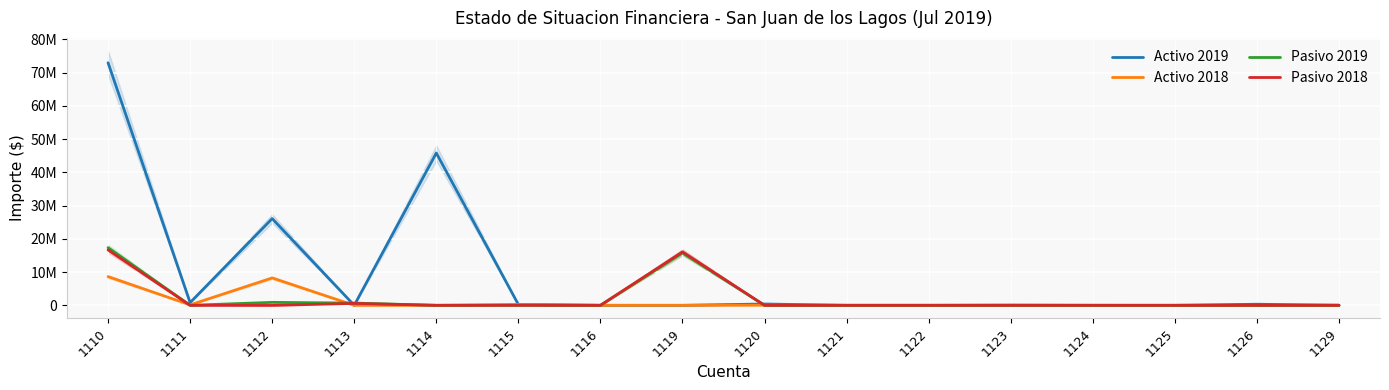

What is the difference between the Pasivo 2019 values at 1114 and 1110?

17353991.0